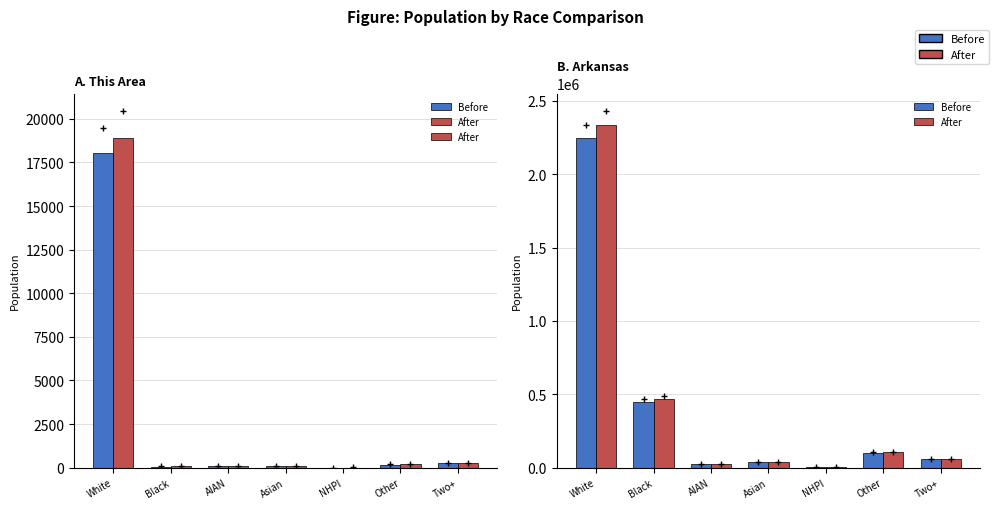

What is the difference between the highest and lowest values at NHPI?

234.5